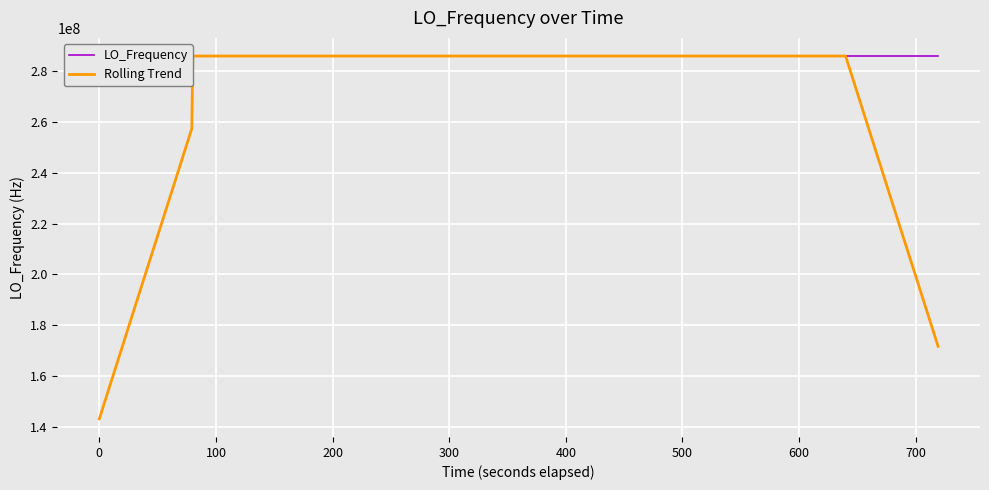

Is the value of LO_Frequency at 200 greater than the value of Rolling Trend at 800?

Yes